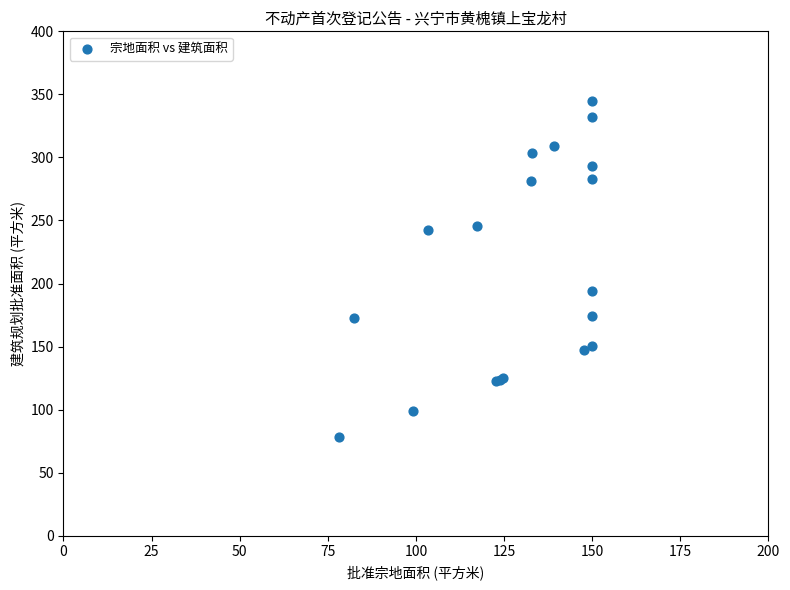

What Y value in the scatter plot is closest to 211?

194.0